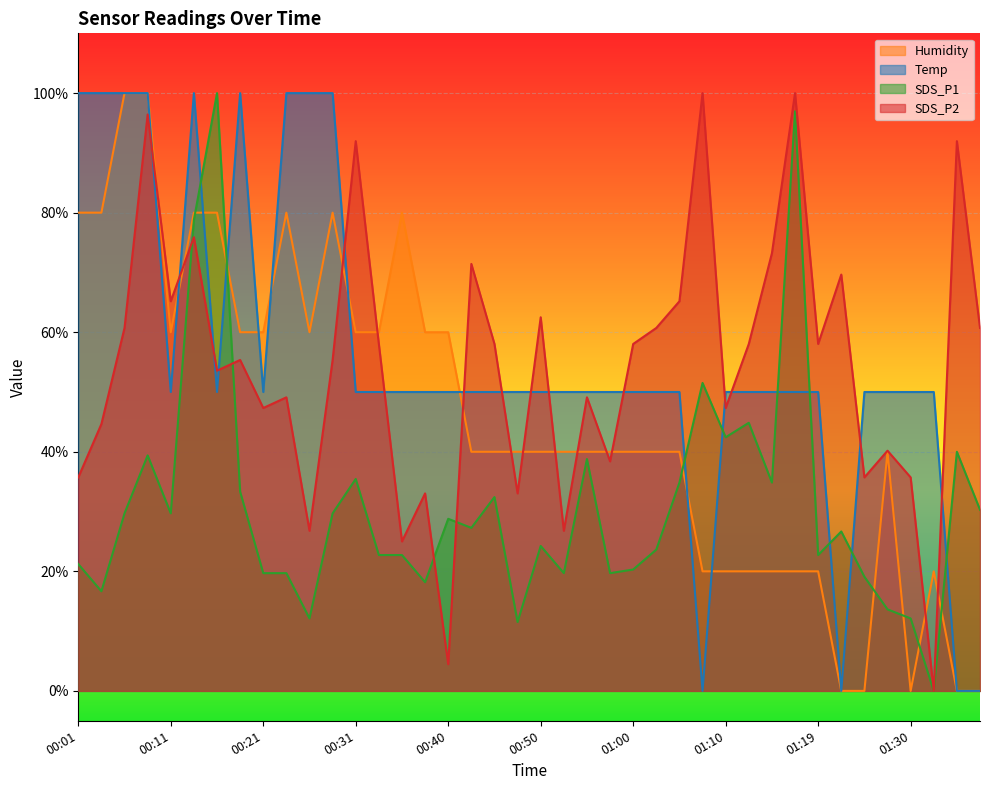

How many lines are shown in the chart?

4